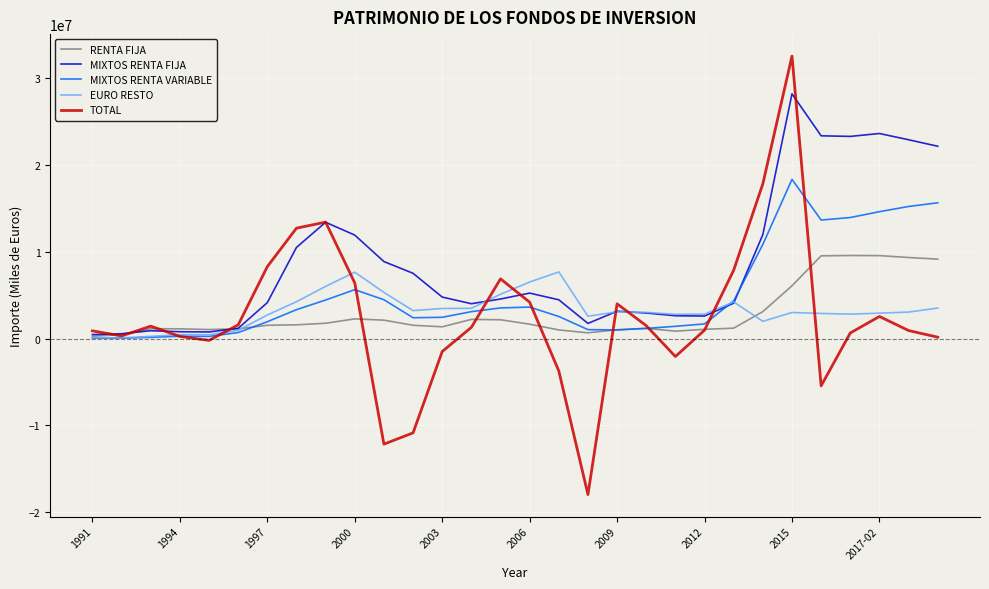

What are all the series names shown in the legend?

RENTA FIJA, MIXTOS RENTA FIJA, MIXTOS RENTA VARIABLE, EURO RESTO, TOTAL